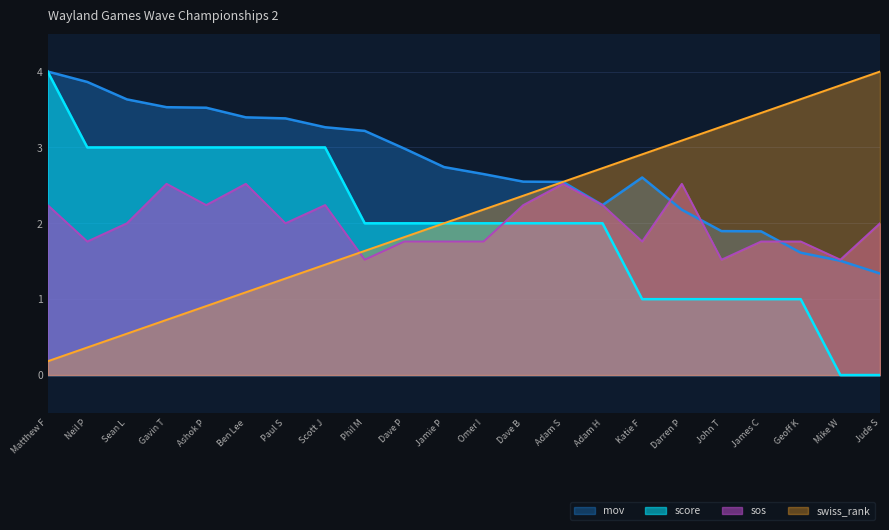

Between Katie F and Jamie P, which is larger?

Jamie P